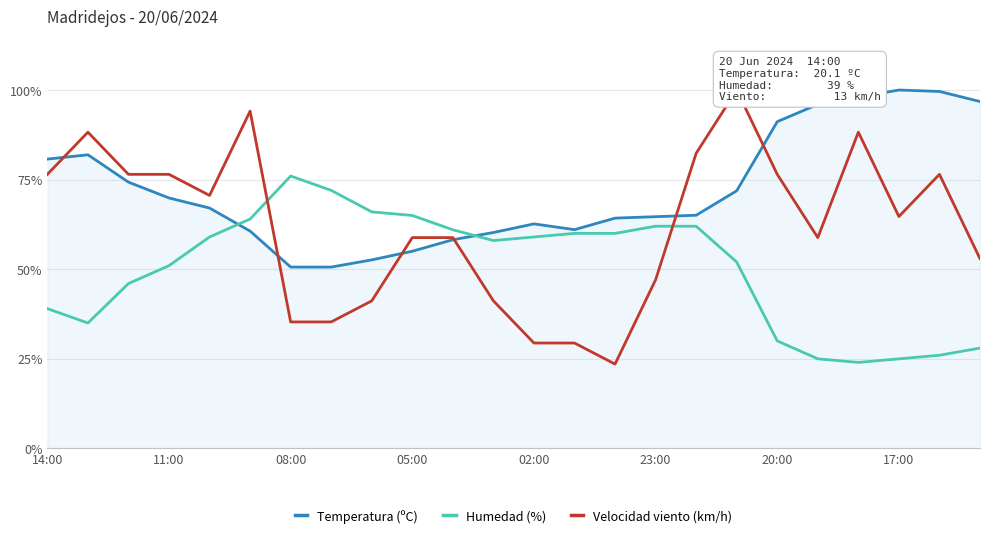

The value of Temperatura (ºC) at 08:00 is 50.6. True or false?

True